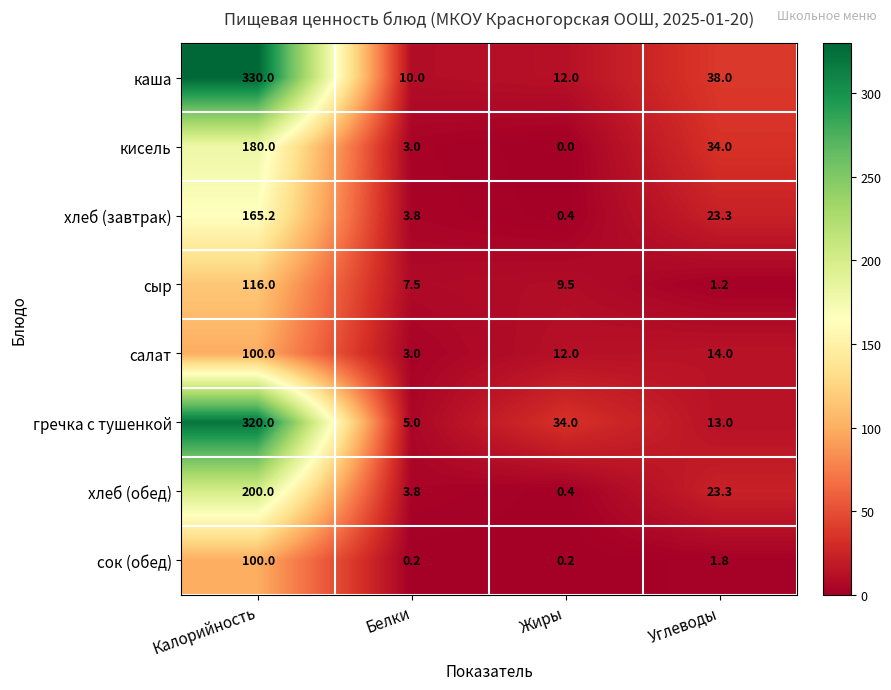

Rank the categories by каша value from highest to lowest.

Калорийность, Углеводы, Жиры, Белки